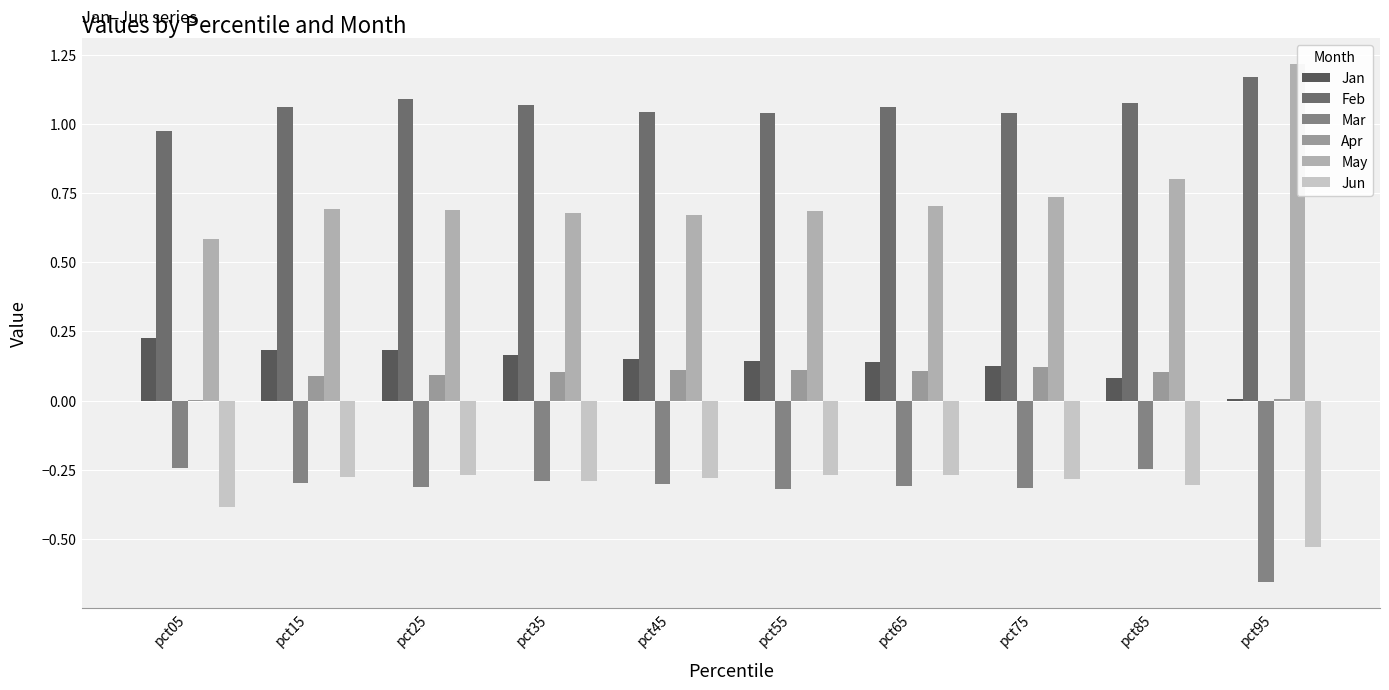

What is the maximum value shown in the chart?

1.2